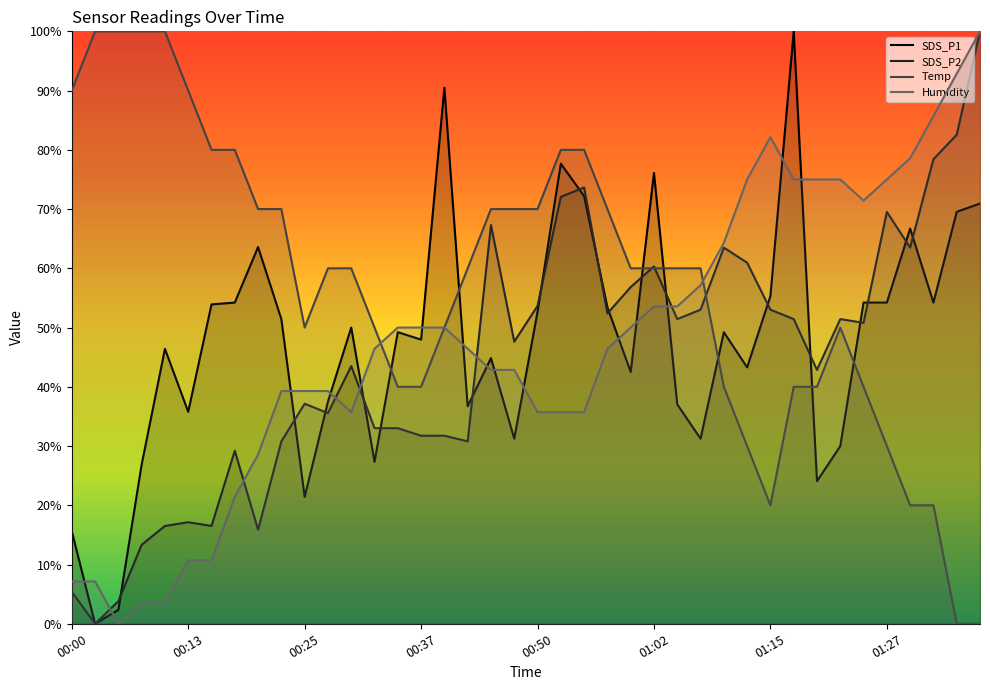

Reading left to right, extract all data points from this chart.

SDS_P1: 15.6	0.0	2.3	26.9	46.4	35.8	53.9	54.2	63.6	51.4	21.4	37.5	50.0	27.3	49.2	48.0	90.5	36.7	44.8	31.2	52.7	77.7	72.2	53.4	42.5	76.1	37.0	31.2	49.2	43.3	55.3	100.0	24.1	30.0	54.2	54.2	66.7	54.2	69.5	70.9
SDS_P2: 5.4	0.0	3.8	13.3	16.5	17.1	16.5	29.2	15.9	30.8	37.1	35.6	43.5	33.0	33.0	31.7	31.7	30.8	67.3	47.6	53.7	72.1	73.7	52.4	56.8	60.3	51.4	53.0	63.5	61.0	53.0	51.4	42.9	51.4	50.8	69.5	63.5	78.4	82.5	100.0
Temp: 90.0	100.0	100.0	100.0	100.0	90.0	80.0	80.0	70.0	70.0	50.0	60.0	60.0	50.0	40.0	40.0	50.0	60.0	70.0	70.0	70.0	80.0	80.0	70.0	60.0	60.0	60.0	60.0	40.0	30.0	20.0	40.0	40.0	50.0	40.0	30.0	20.0	20.0	0.0	0.0
Humidity: 7.1	7.1	0.0	3.6	3.6	10.7	10.7	21.4	28.6	39.3	39.3	39.3	35.7	46.4	50.0	50.0	50.0	46.4	42.9	42.9	35.7	35.7	35.7	46.4	50.0	53.6	53.6	57.1	64.3	75.0	82.1	75.0	75.0	75.0	71.4	75.0	78.6	85.7	92.9	100.0